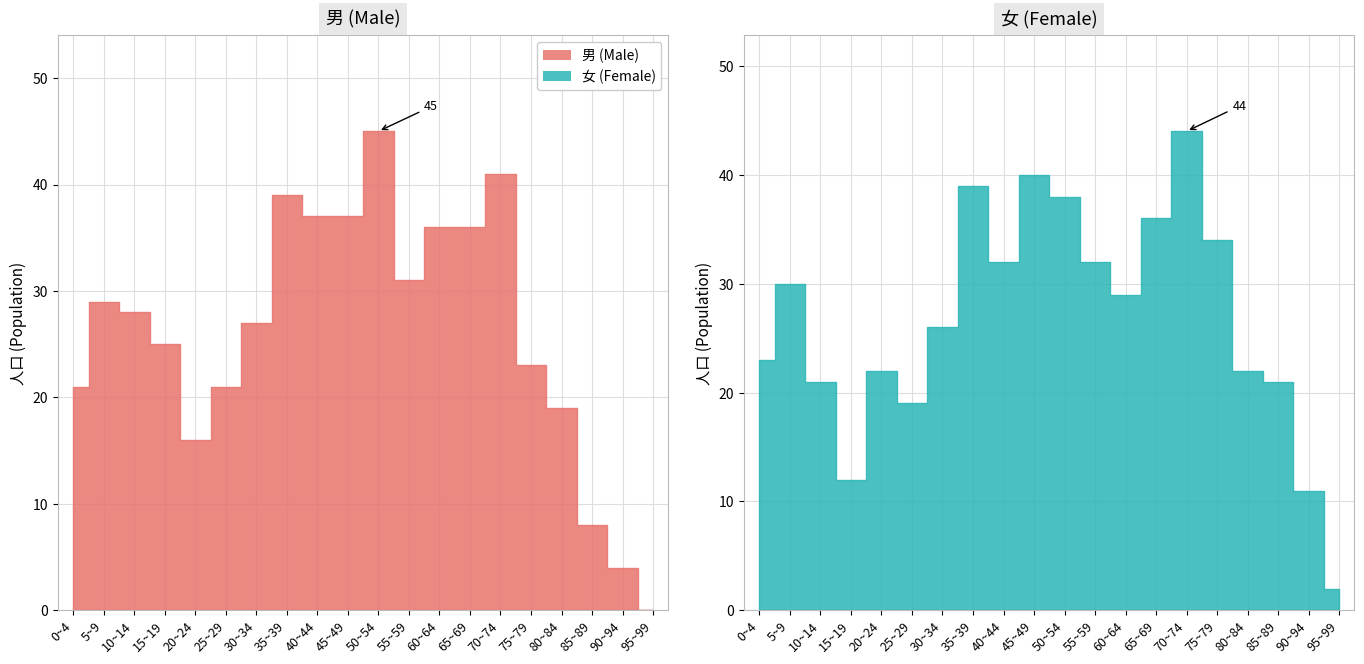

True or false: 女 has a value of 8 at 75~79.

False